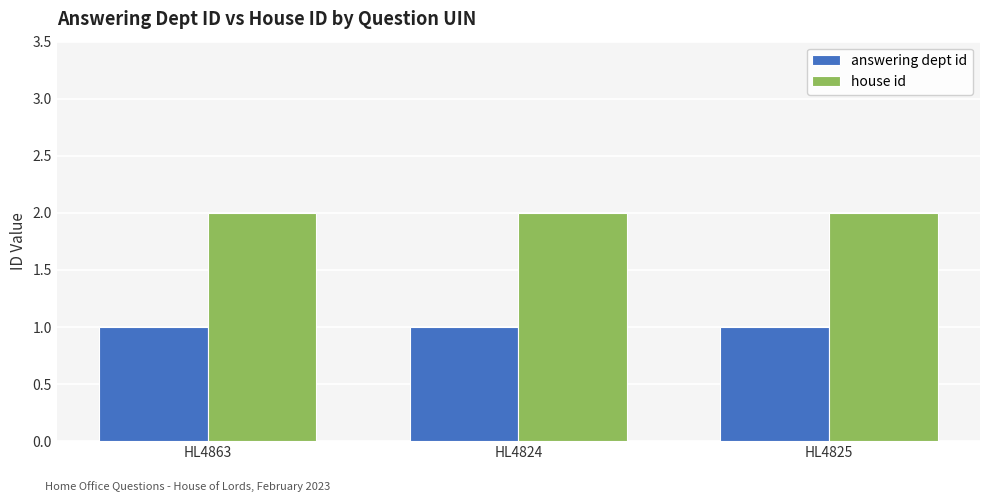

Are the bars grouped side by side (vs. stacked)?

Yes